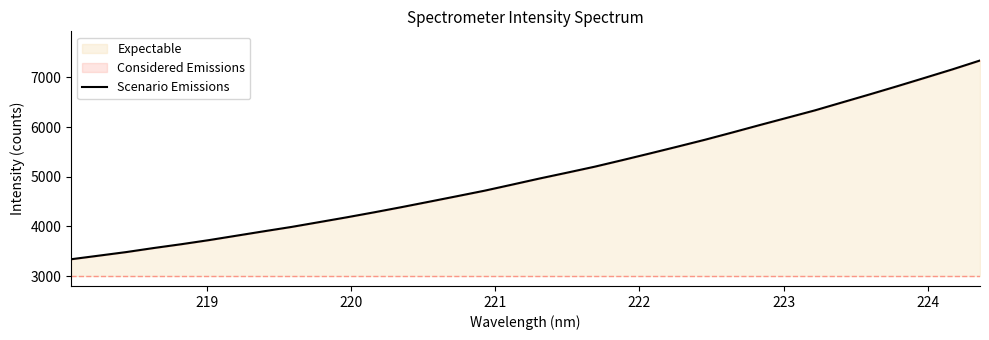

What is the difference between the maximum and minimum values?

4002.8